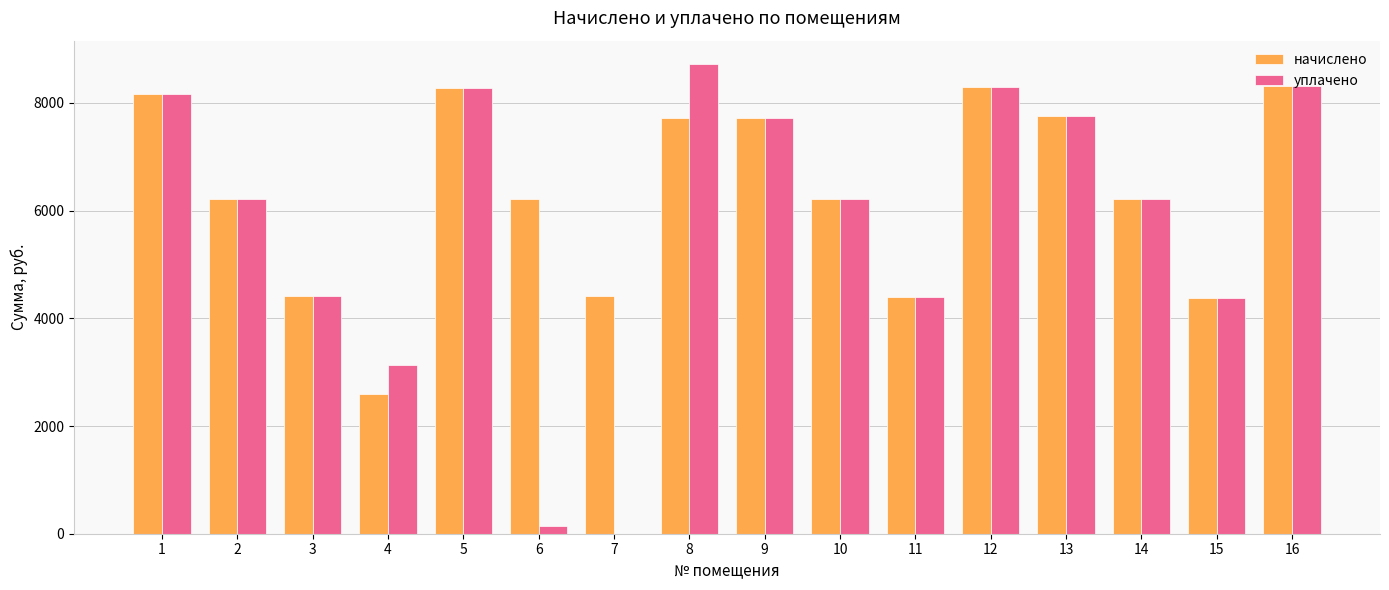

What is the total value across all series at 13?

15500.2